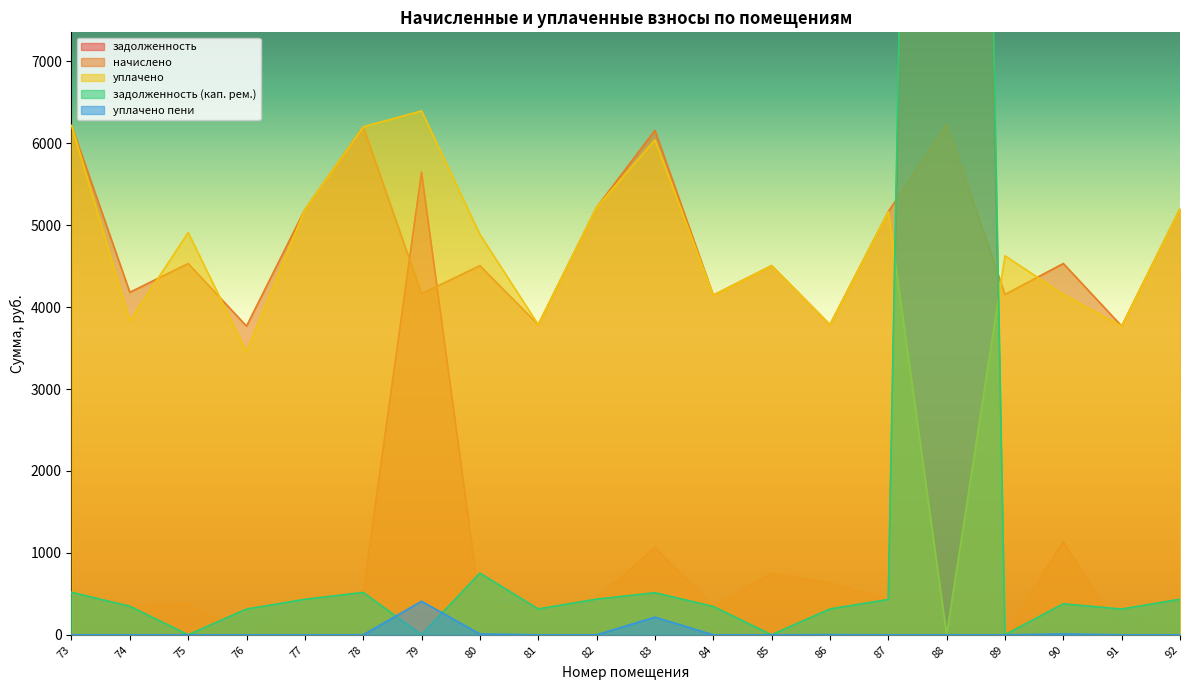

Does the chart display data point markers on the line(s)?

No